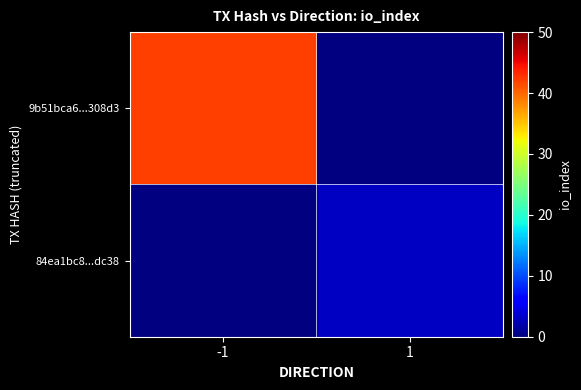

List the series in order of their overall mean, highest first.

9b51bca6...308d3, 84ea1bc8...dc38